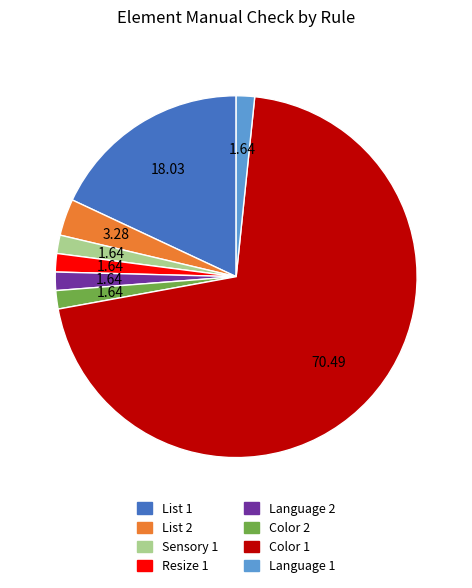

How many segments does this pie chart have?

8